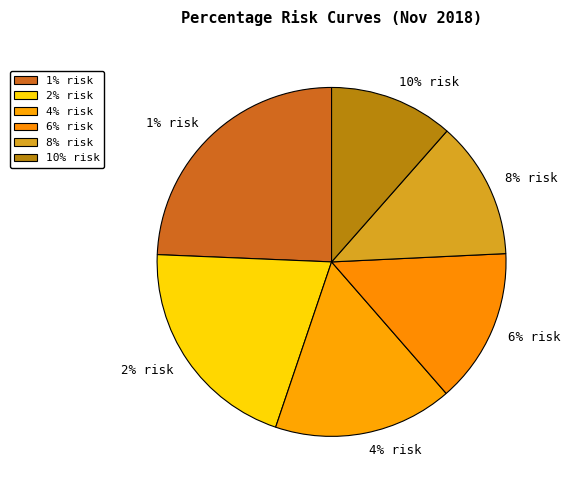

Rank the categories by value from lowest to highest.

10% risk, 8% risk, 6% risk, 4% risk, 2% risk, 1% risk